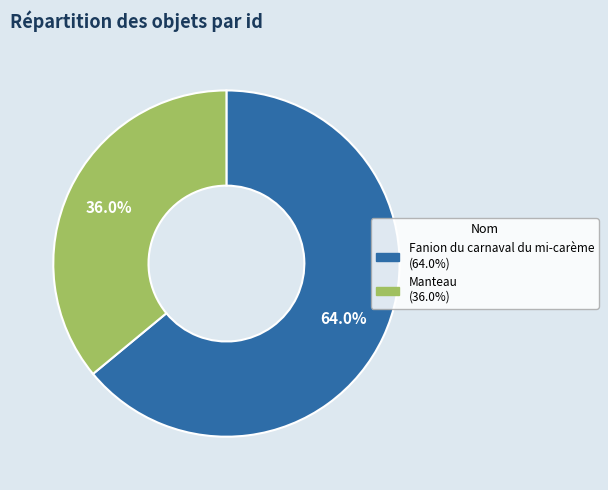

Is it true that Fanion du carnaval du mi-carème is 71% of the pie?

False